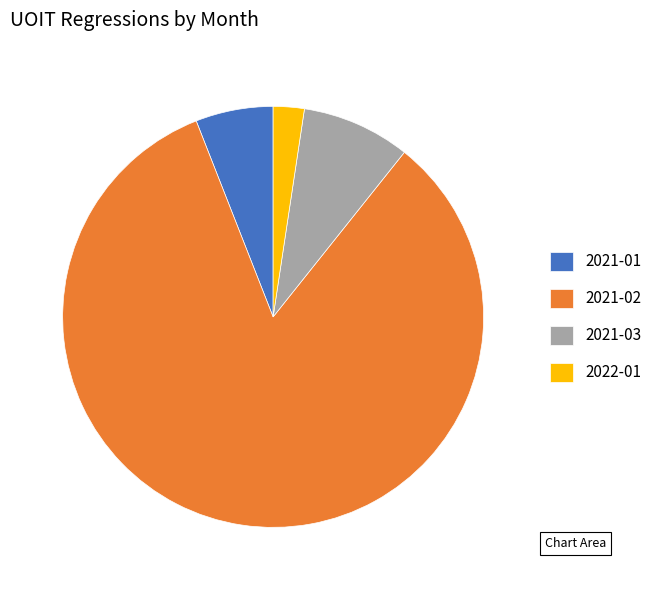

Rank the categories by value from lowest to highest.

2022-01, 2021-01, 2021-03, 2021-02